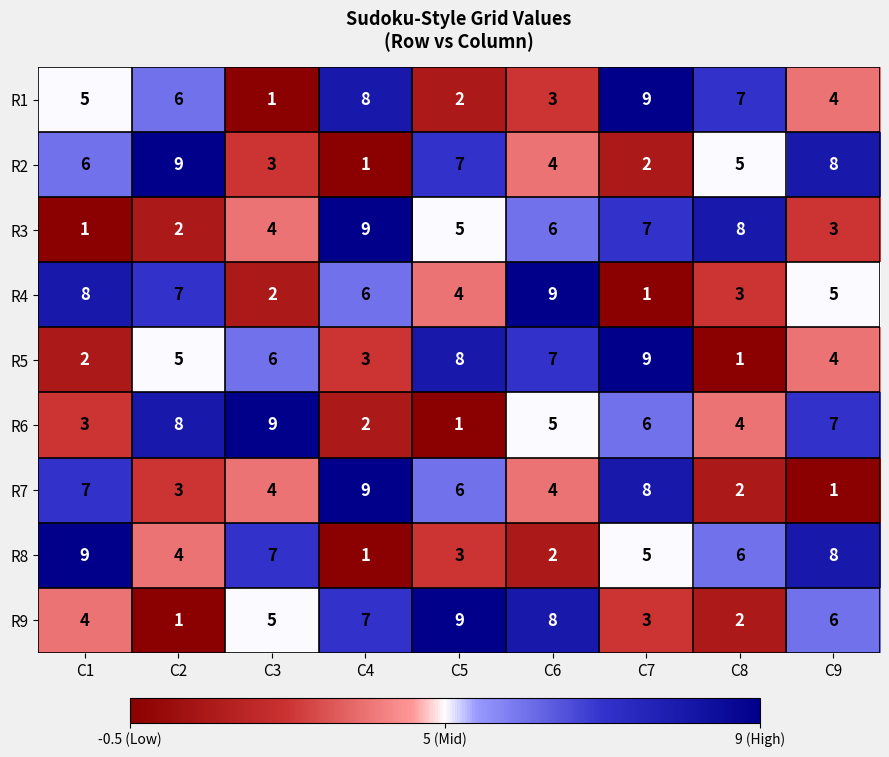

Is it true that R8 equals 0 at C4?

False